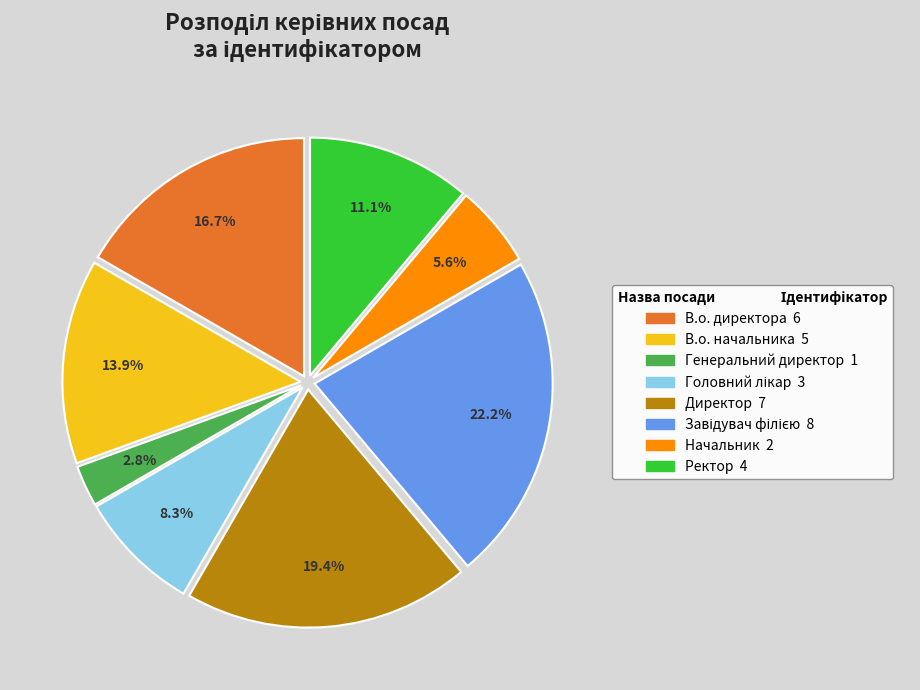

The В.о. начальника slice represents 9% of the pie. True or false?

False